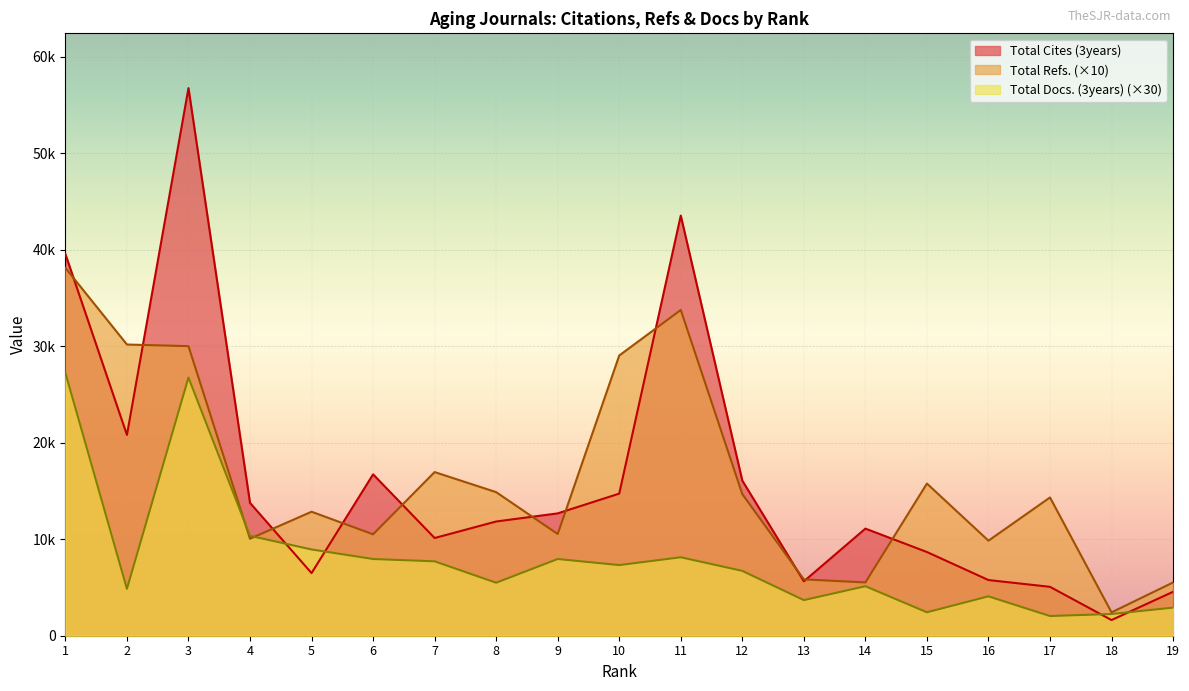

Read the Total Docs. (3years) value at 19.

2910